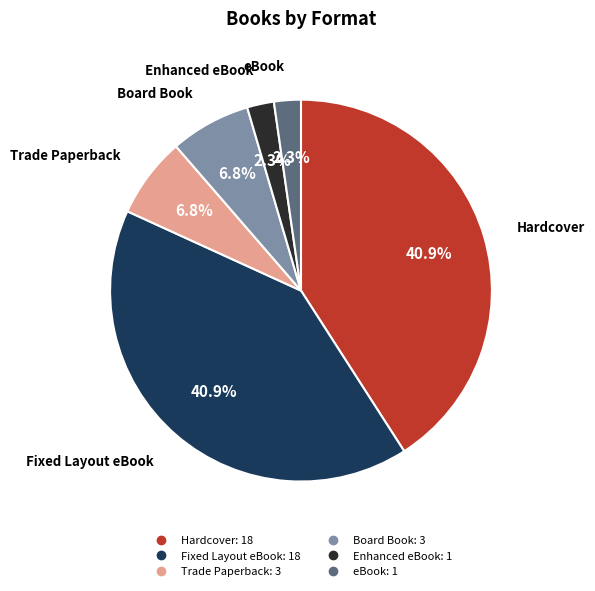

Count the number of slices in the pie.

6